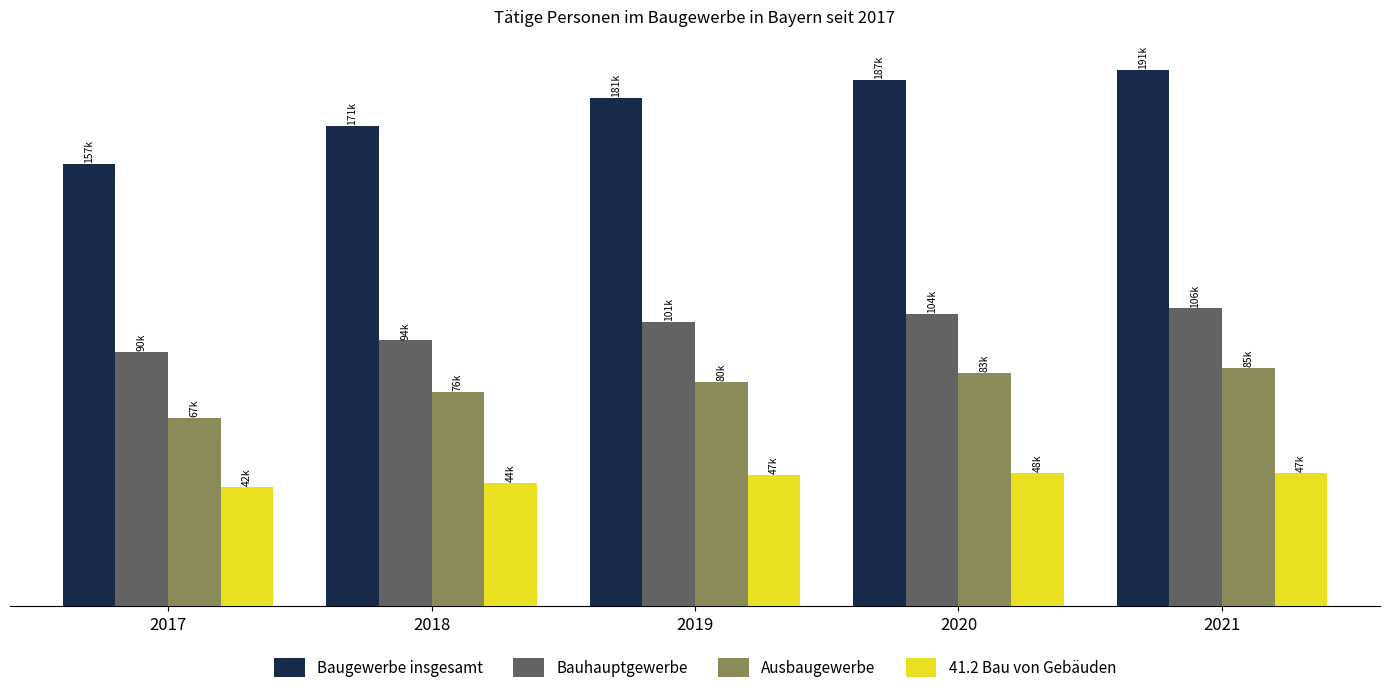

Rank the series at 2020 from lowest to highest value.

41.2 Bau von Gebäuden, Ausbaugewerbe, Bauhauptgewerbe, Baugewerbe insgesamt